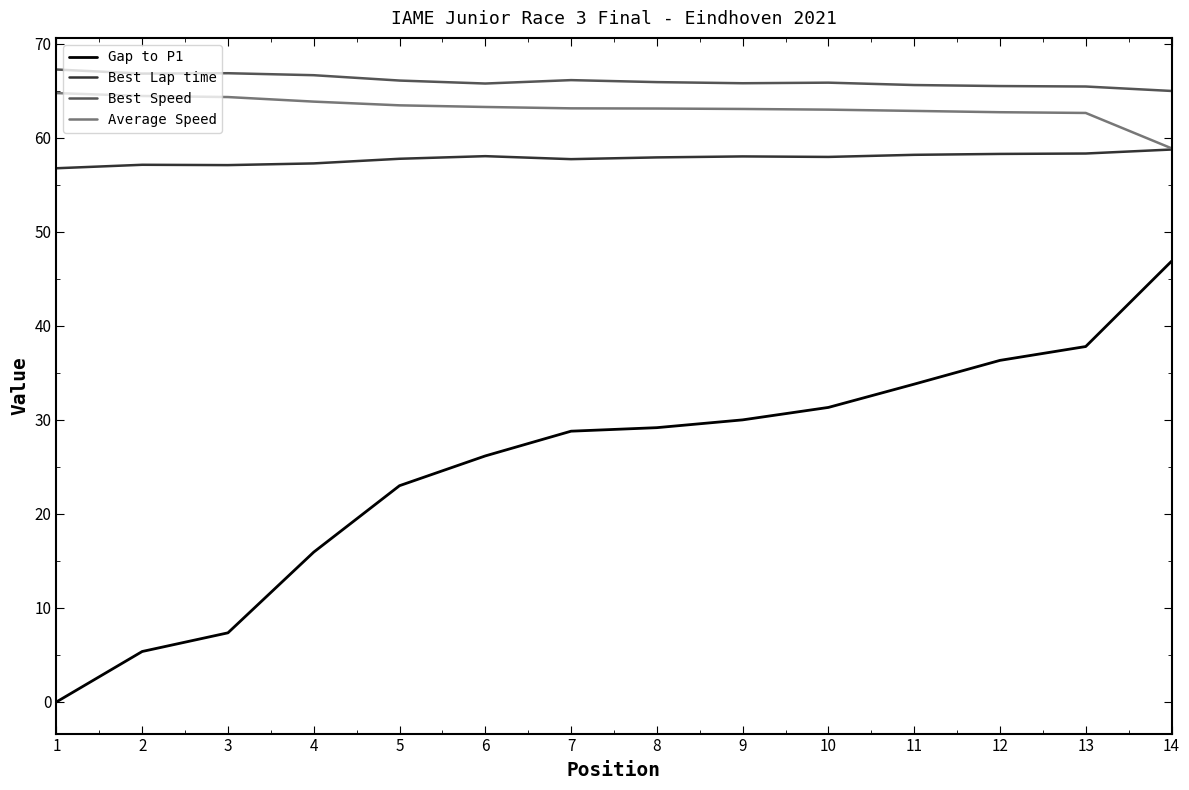

What is the difference between the Average Speed values at 6 and 8?

0.2